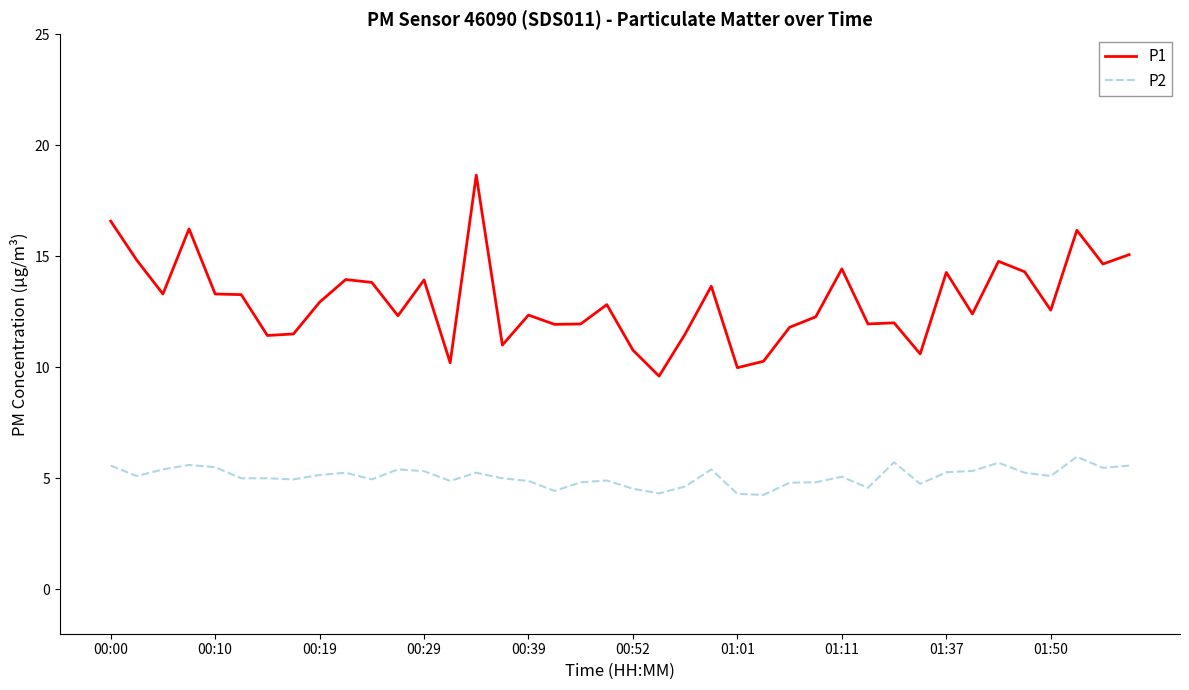

Rank the series by their maximum value, from highest to lowest.

P1, P2